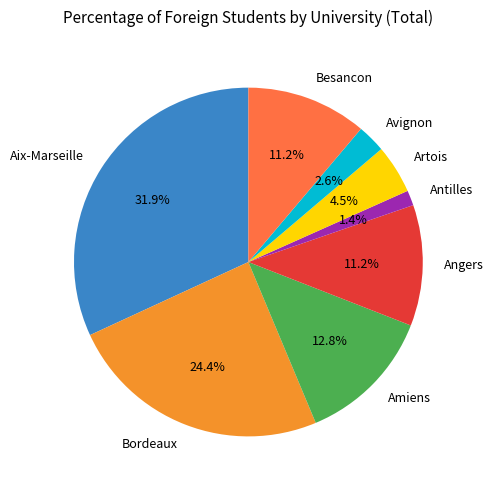

Approximately how many times larger is the value at Amiens compared to Bordeaux?

0.5